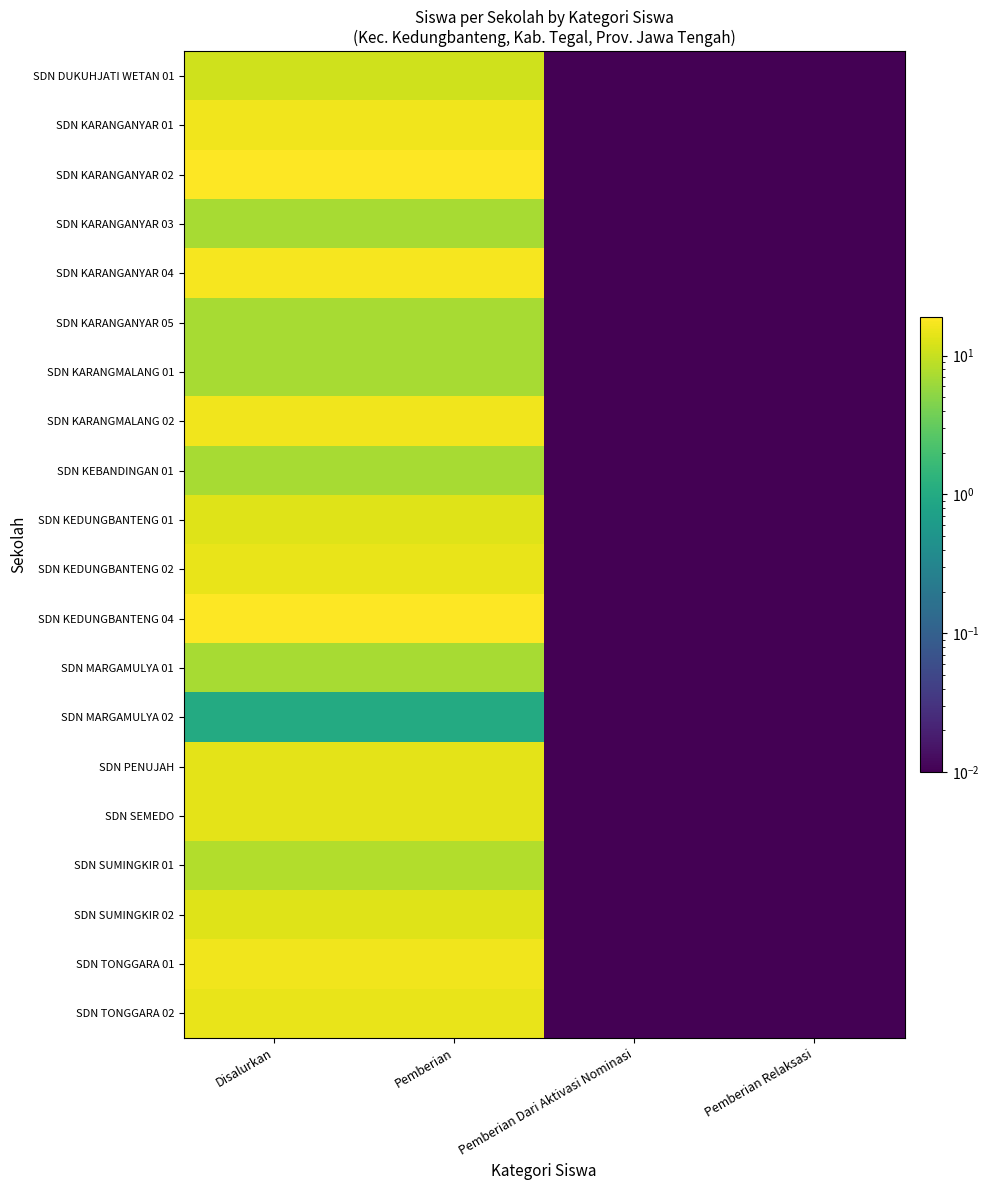

At which category does the chart reach its minimum across all series?

Pemberian Dari Aktivasi Nominasi